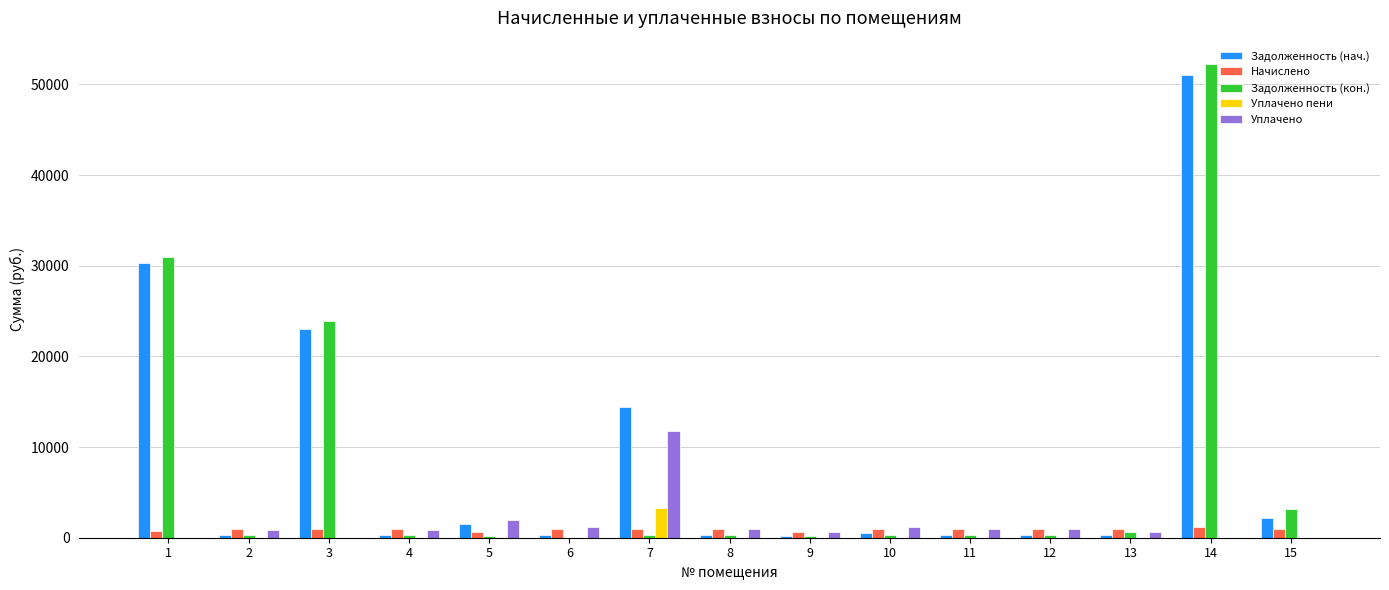

Which series has the largest total across all categories?

Задолженность (нач.)